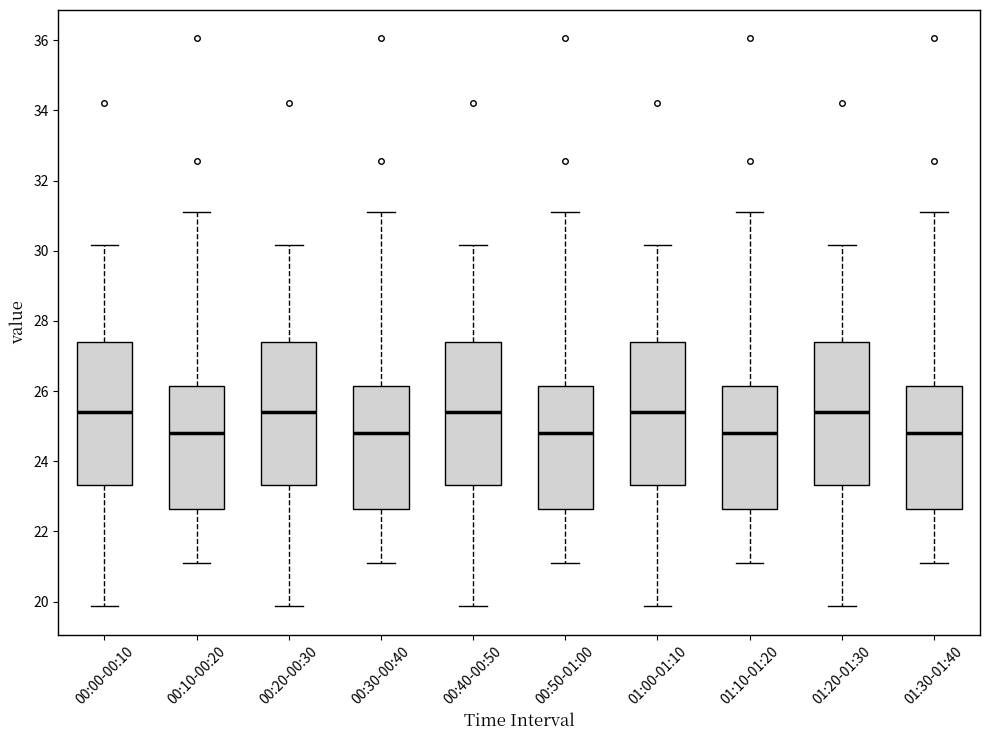

Reading left to right, transcribe this box plot: for each box, give where its median line is, the range the box spans, and where its two whiskers end, as read against the y-axis. The values are not printed on the chart, so give them approximately, as read against the axis.

00:00-00:10: median 25.4, box 23.4 to 27.4, whiskers 19.8 to 30.2
00:10-00:20: median 24.8, box 22.6 to 26.2, whiskers 21.2 to 31.2
00:20-00:30: median 25.4, box 23.4 to 27.4, whiskers 19.8 to 30.2
00:30-00:40: median 24.8, box 22.6 to 26.2, whiskers 21.2 to 31.2
00:40-00:50: median 25.4, box 23.4 to 27.4, whiskers 19.8 to 30.2
00:50-01:00: median 24.8, box 22.6 to 26.2, whiskers 21.2 to 31.2
01:00-01:10: median 25.4, box 23.4 to 27.4, whiskers 19.8 to 30.2
01:10-01:20: median 24.8, box 22.6 to 26.2, whiskers 21.2 to 31.2
01:20-01:30: median 25.4, box 23.4 to 27.4, whiskers 19.8 to 30.2
01:30-01:40: median 24.8, box 22.6 to 26.2, whiskers 21.2 to 31.2